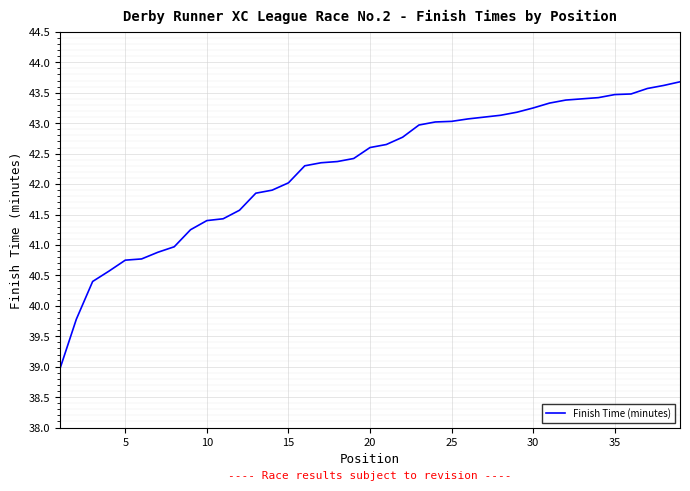

What is the maximum value shown in the chart?

43.7